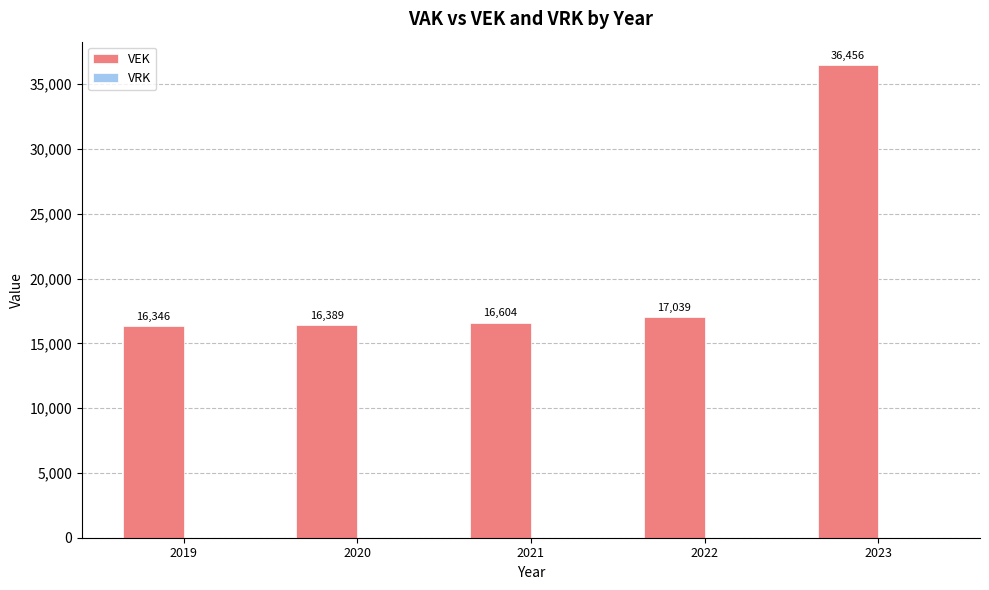

What is the difference between the second highest and minimum values?

693